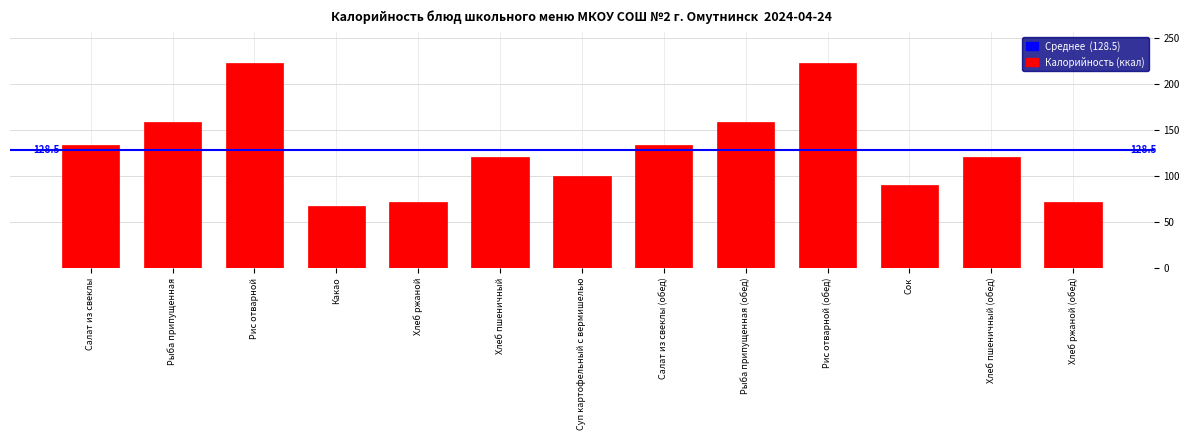

Reading right to left, extract all data points from this chart.

Хлеб ржаной (обед)=71.0	Хлеб пшеничный (обед)=120.0	Сок=90.0	Рис отварной (обед)=223.0	Рыба припущенная (обед)=158.7	Салат из свеклы (обед)=134.0	Суп картофельный с вермишелью=100.0	Хлеб пшеничный=120.0	Хлеб ржаной=71.0	Какао=67.2	Рис отварной=223.0	Рыба припущенная=158.7	Салат из свеклы=134.0